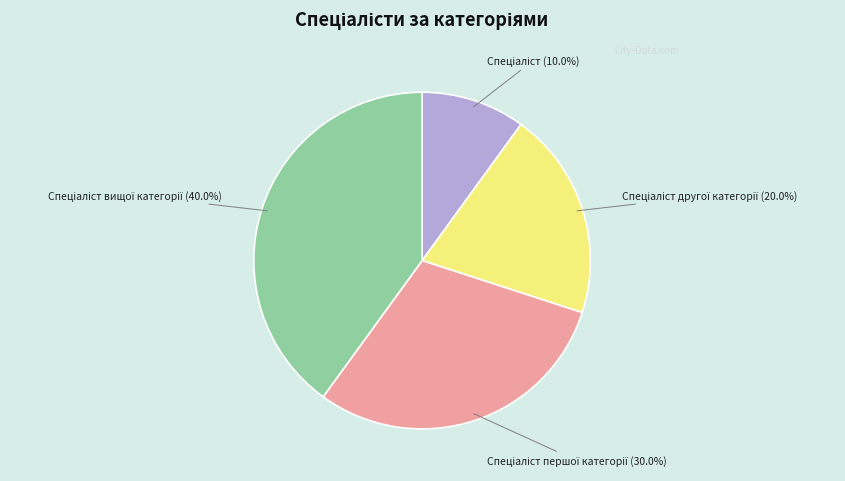

Is there a majority slice in this chart?

No